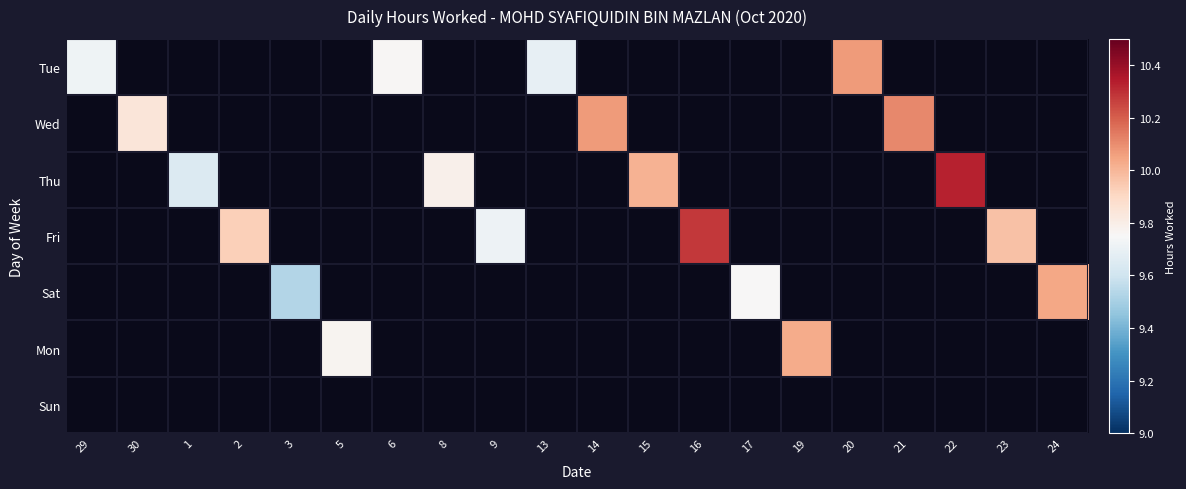

What is the greatest value displayed?

10.3